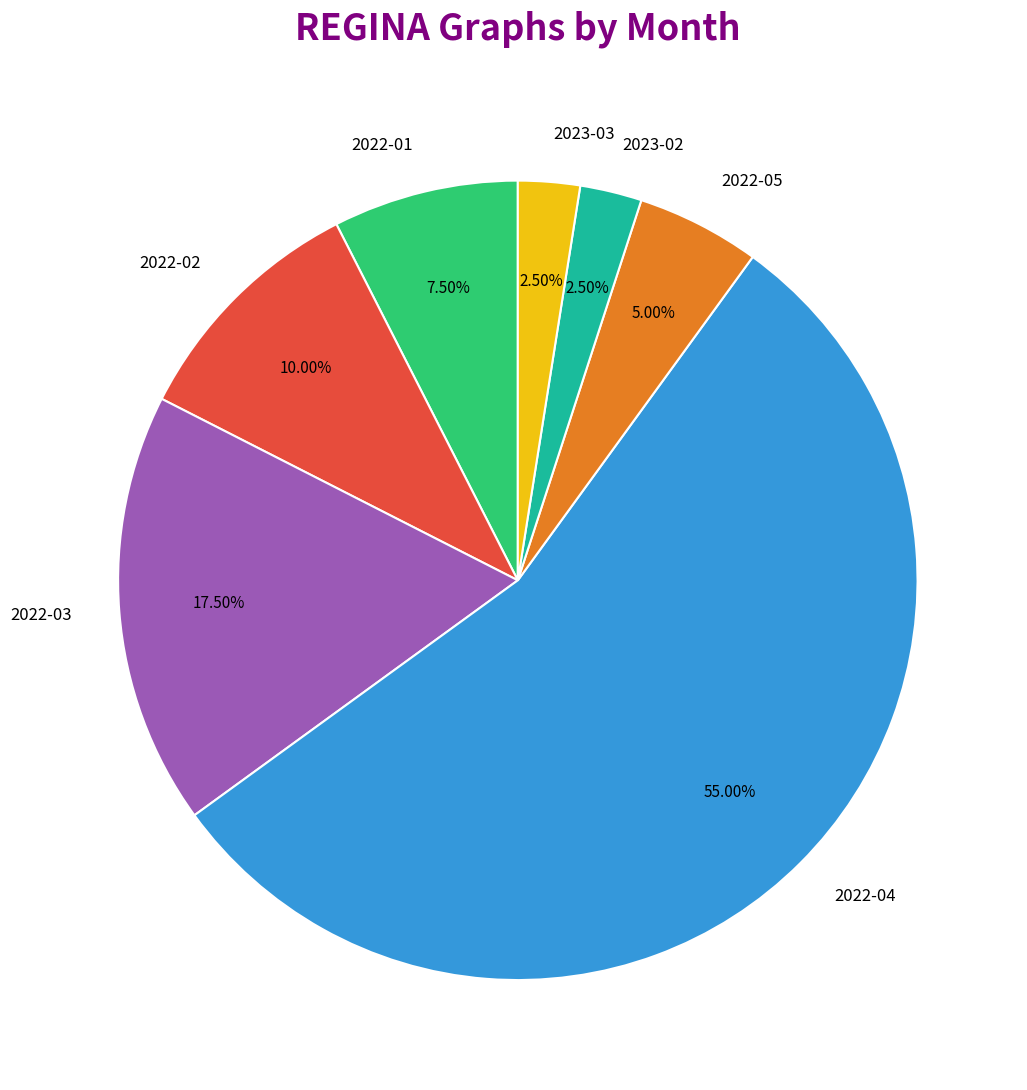

Approximately how many times larger is the value at 2022-05 compared to 2023-03?

2.0